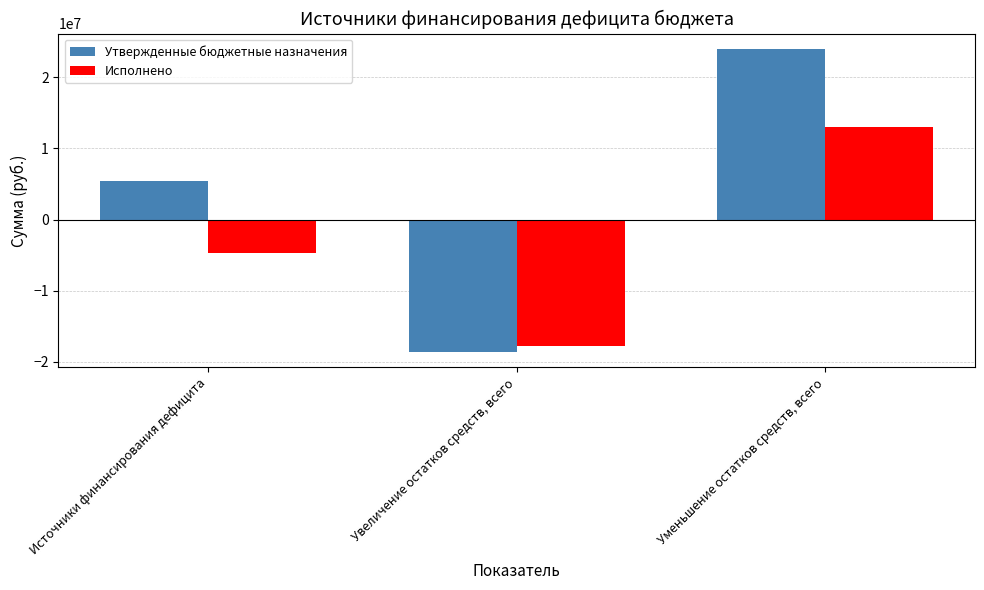

Where is Исполнено nearest to the value -2353551?

Источники финансирования дефицита